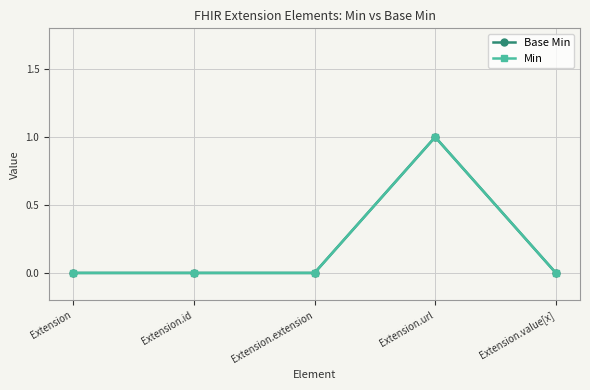

Is it true that Base Min equals 1 at Extension.url?

True